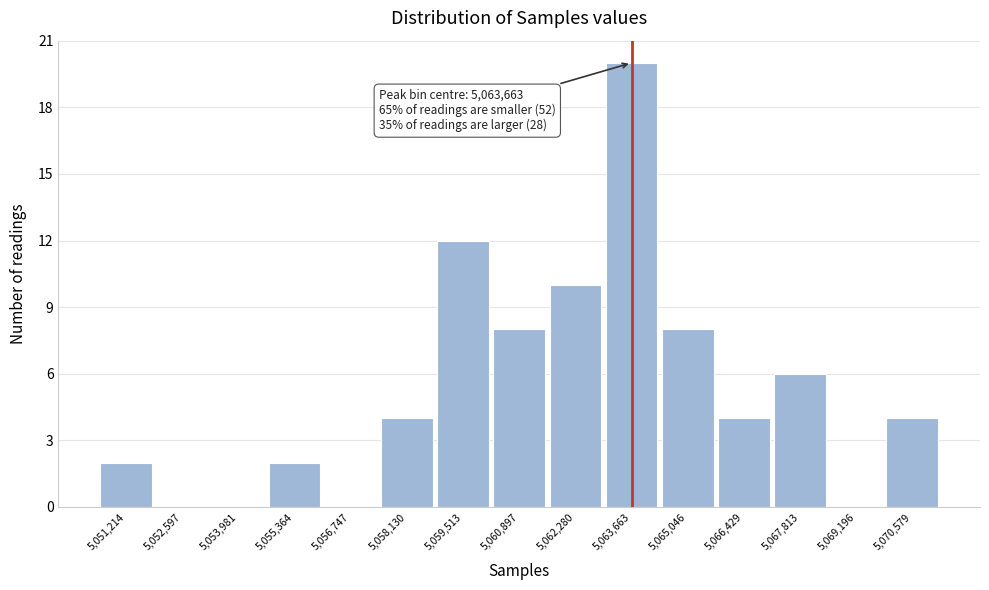

Over which range of the x-axis is the bar tallest?

5063000 to 5064400